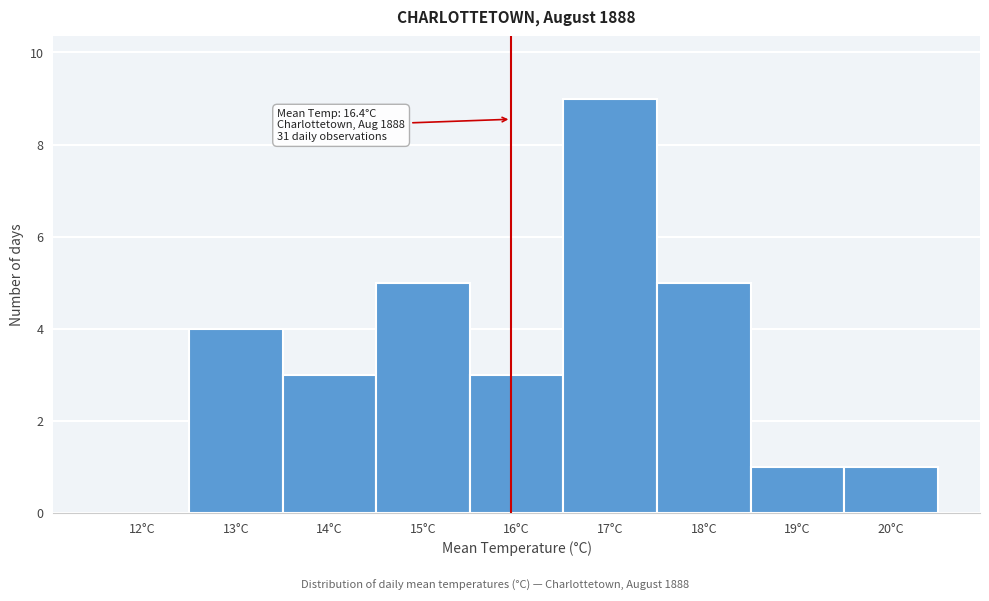

Reading right to left, what are all the values shown in this chart?

20°C=1	19°C=1	18°C=5	17°C=9	16°C=3	15°C=5	14°C=3	13°C=4	12°C=0